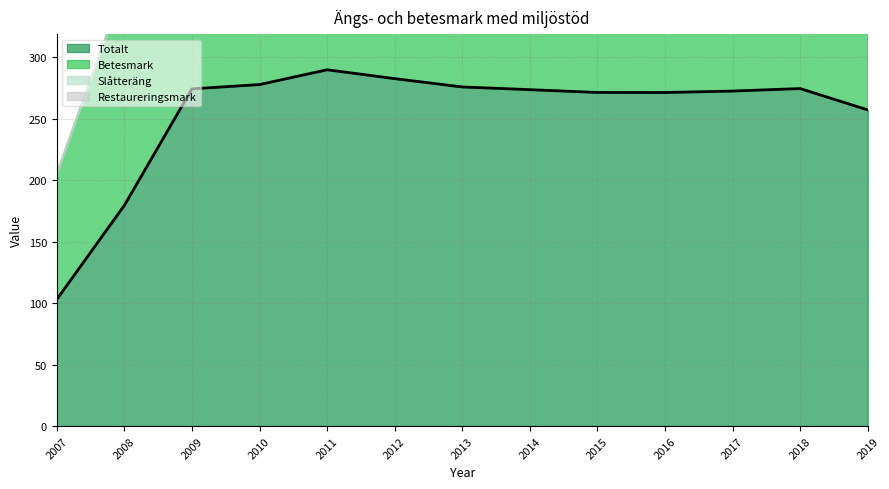

What is the value of the Totalt point at the 1st from the left?

103.0